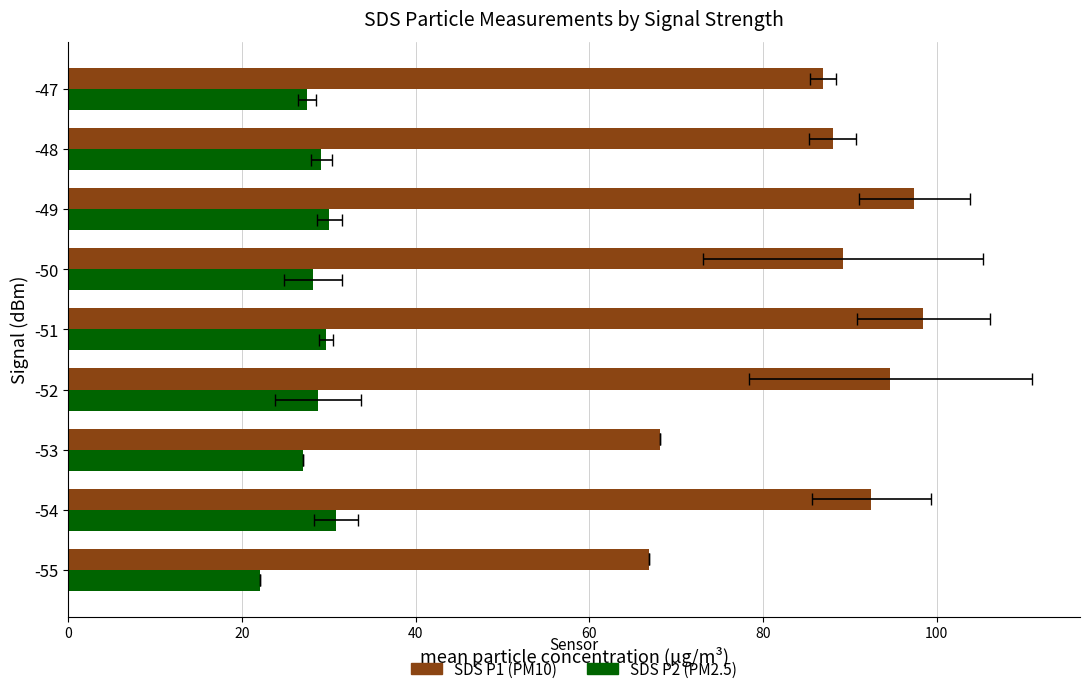

What is the difference between the second highest and minimum values in the SDS_P1 series?

30.5